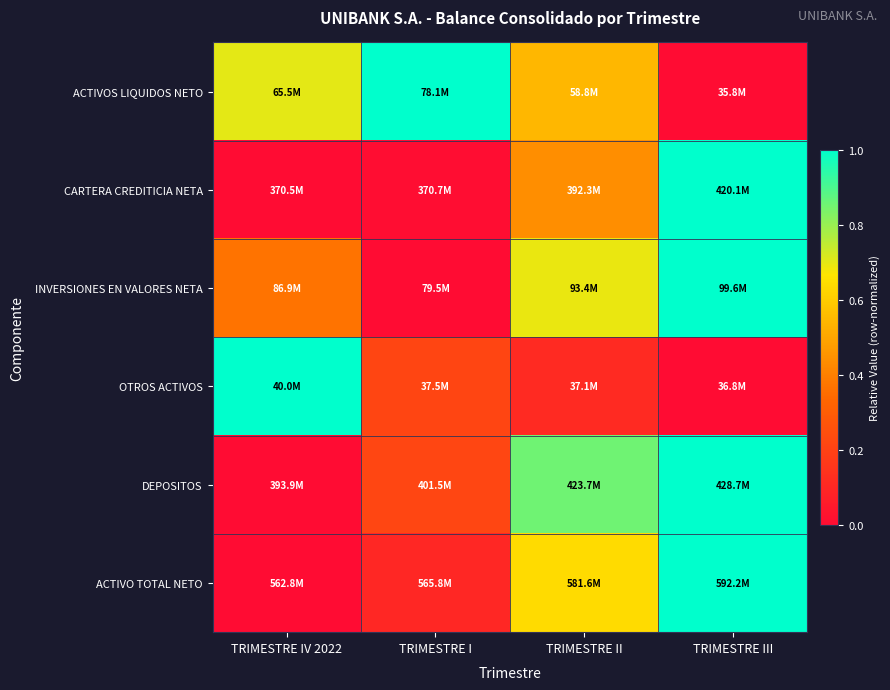

Between TRIMESTRE II and TRIMESTRE III, which is larger?

TRIMESTRE II